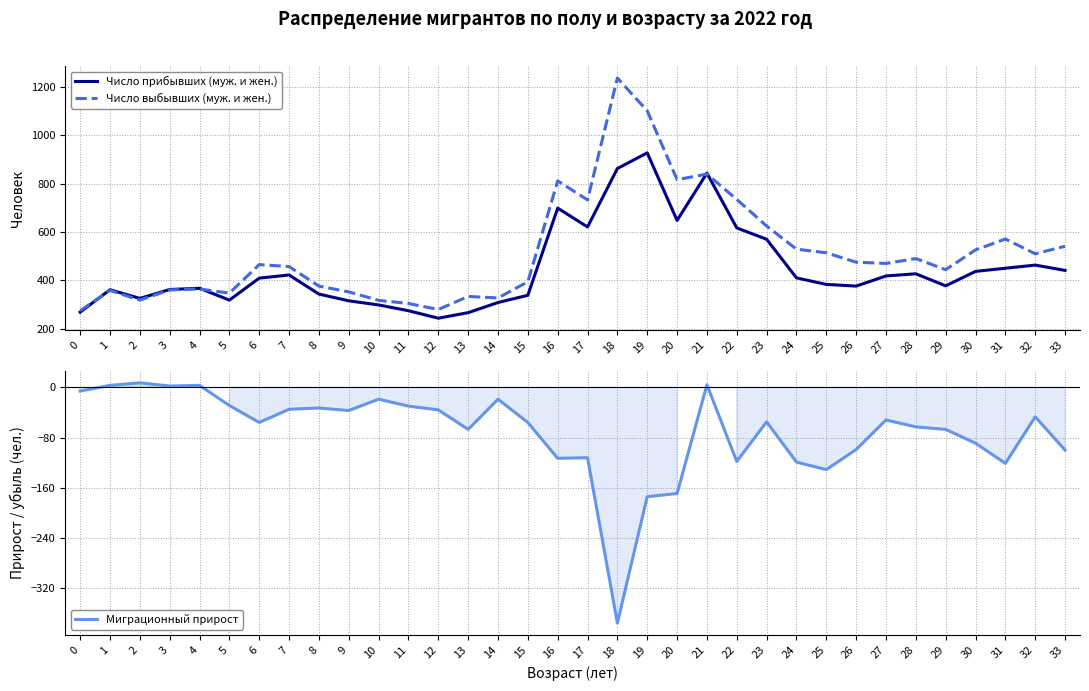

Between 22 and 27, which series saw the biggest shift?

Число выбывших (муж. и жен.)